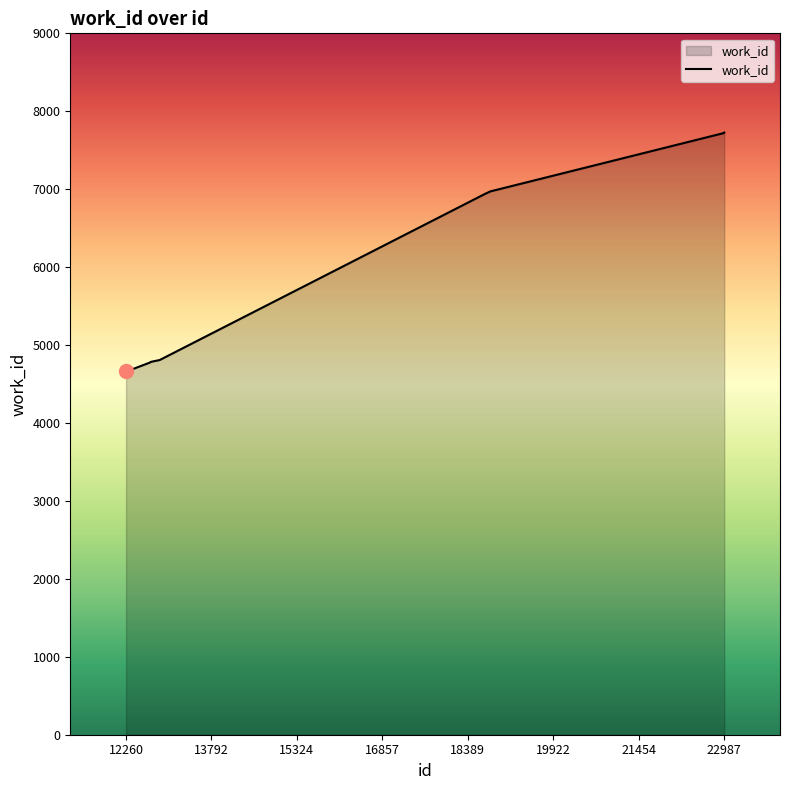

How many lines are shown in the chart?

1